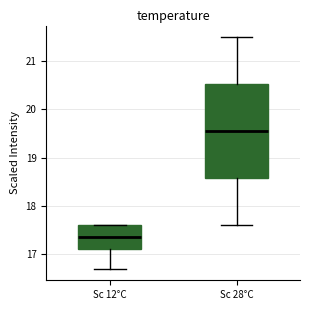

Where is the lower edge of the box for Sc 12°C on the y-axis? The values are not printed on the chart, so give them approximately, as read against the axis.

17.1